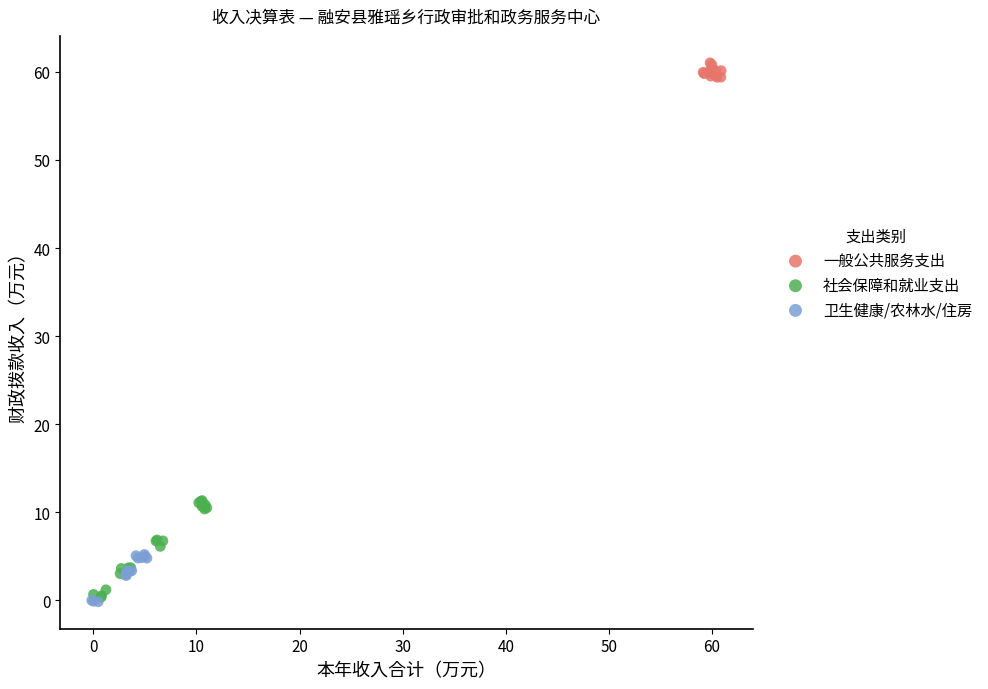

Which series has the largest Y range (max minus min)?

社会保障和就业支出